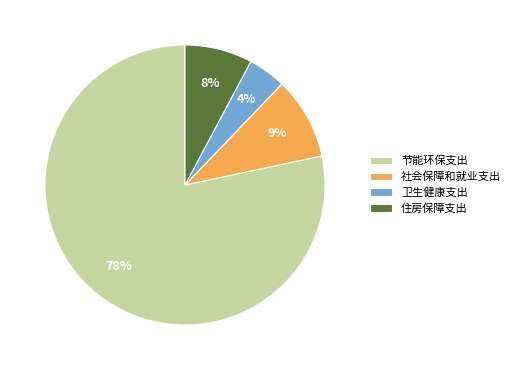

Combined, do 住房保障支出 and 卫生健康支出 account for over 50%?

No